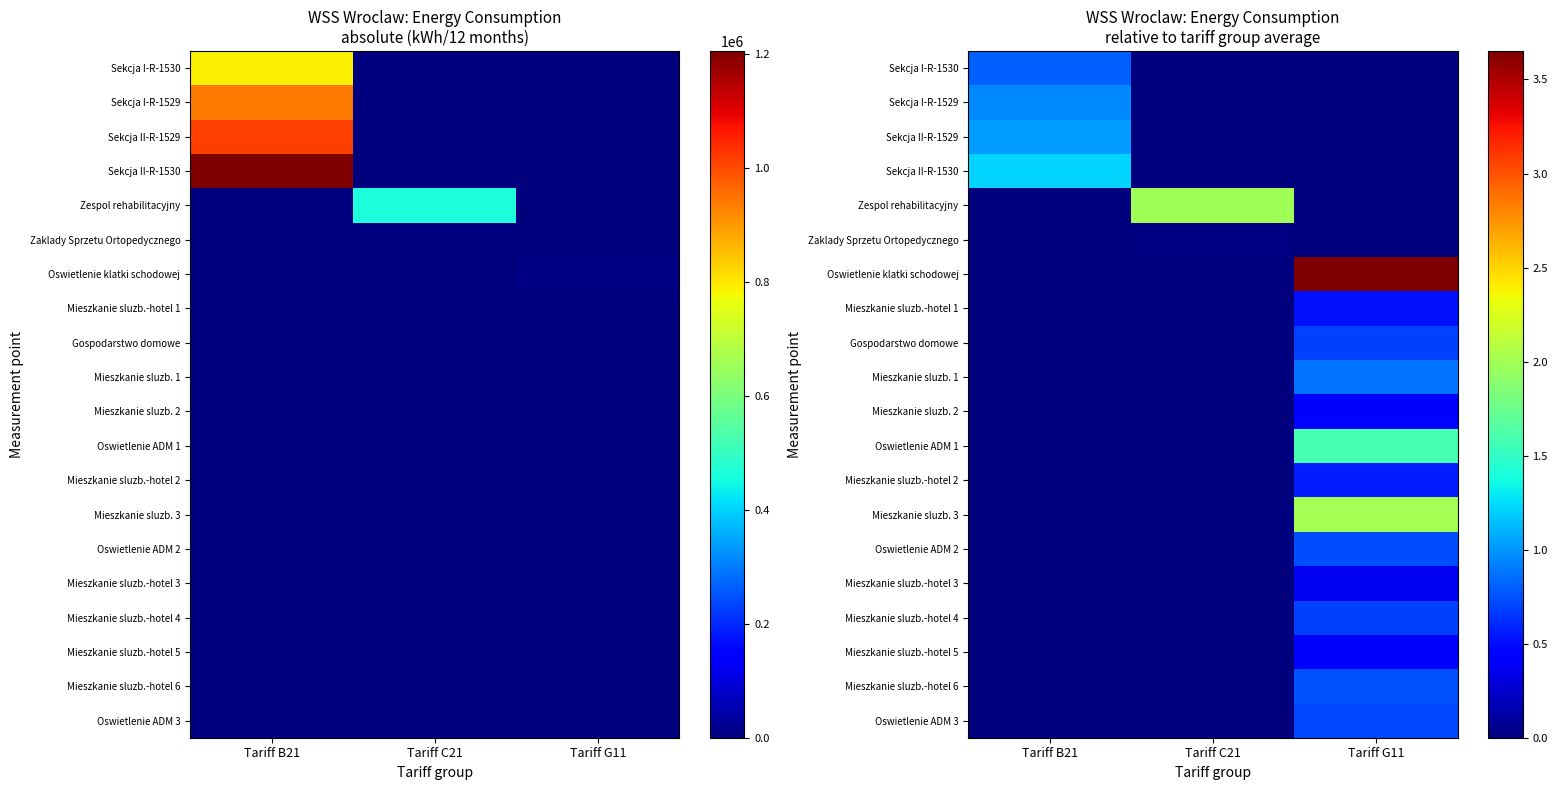

What is the average value of the Mieszkanie sluzb. 3 series?

0.7